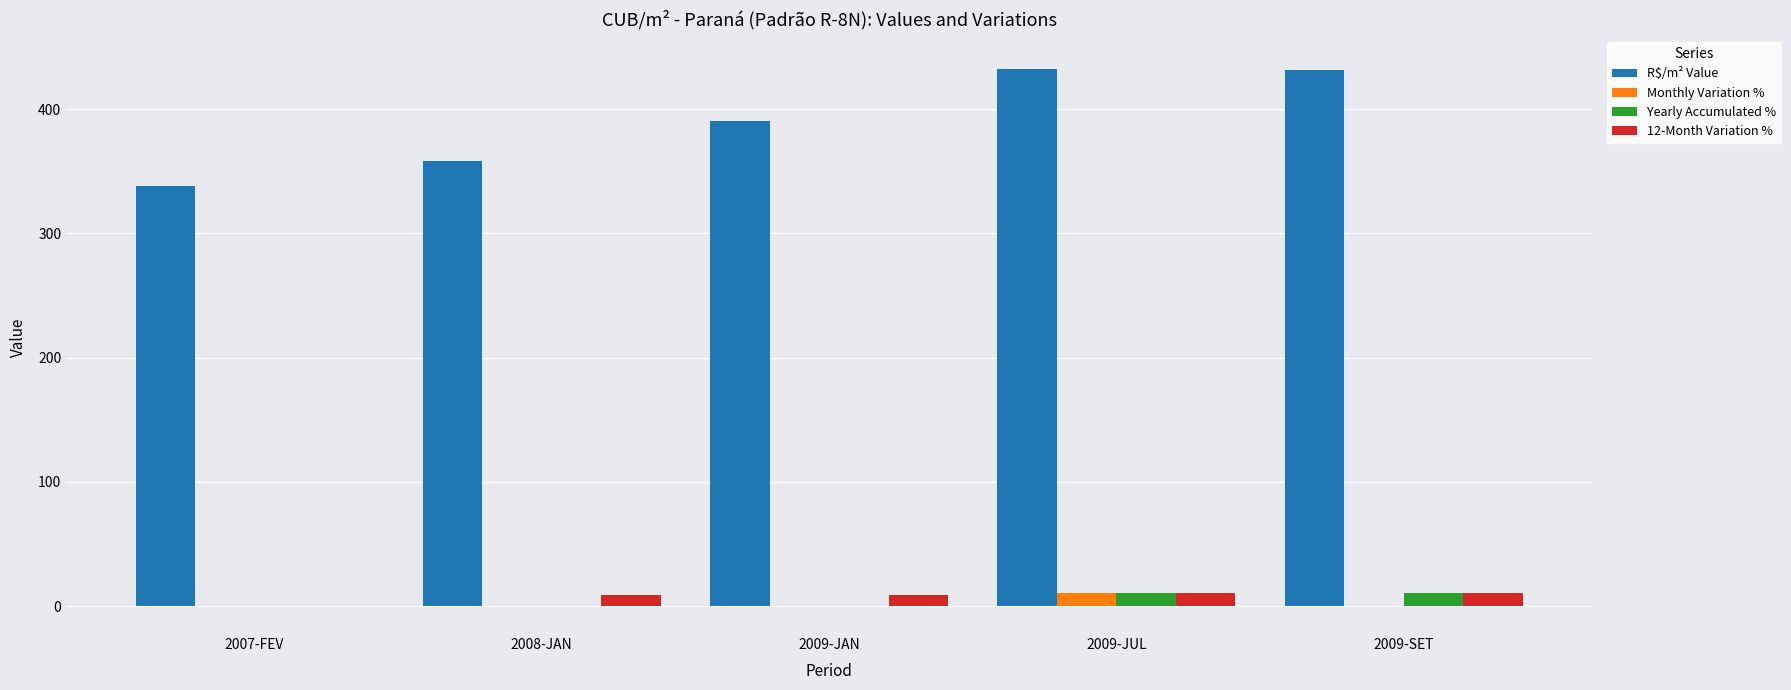

True or false: 12-Month Variation % has a value of 0.0 at 2007-FEV.

True